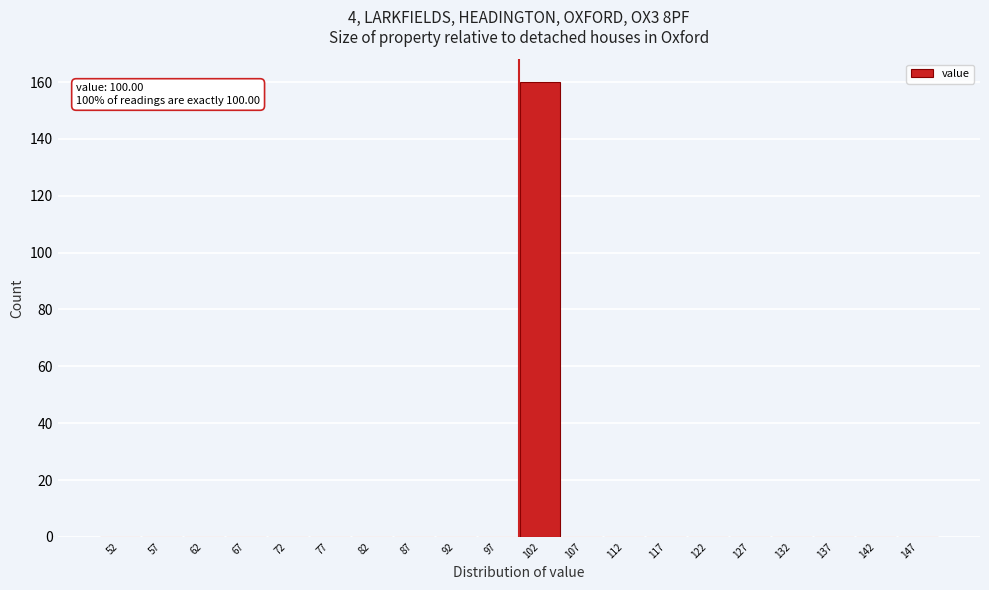

Which range on the x-axis has the tallest bar?

100 to 105